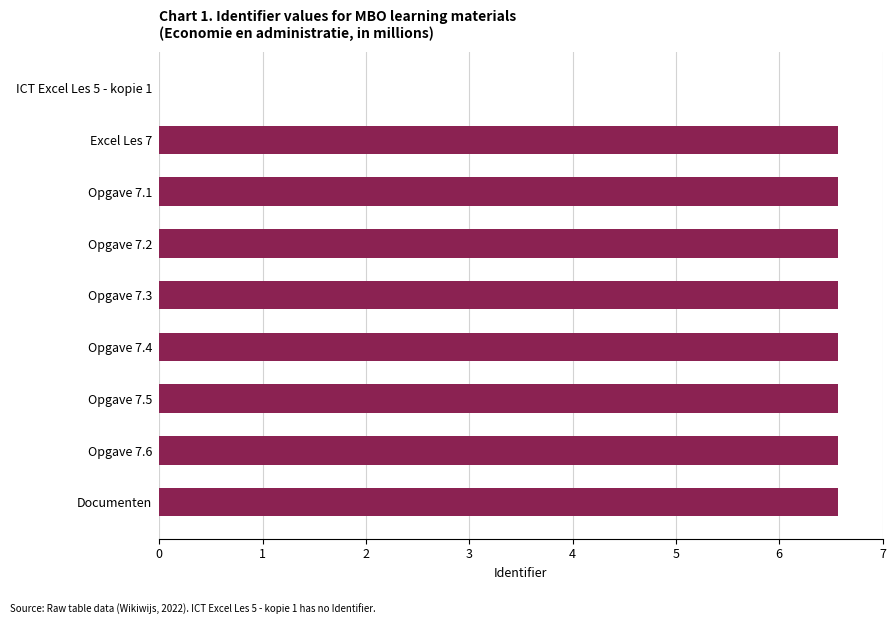

What is the sum of the values at Opgave 7.5 and Excel Les 7?

13.1